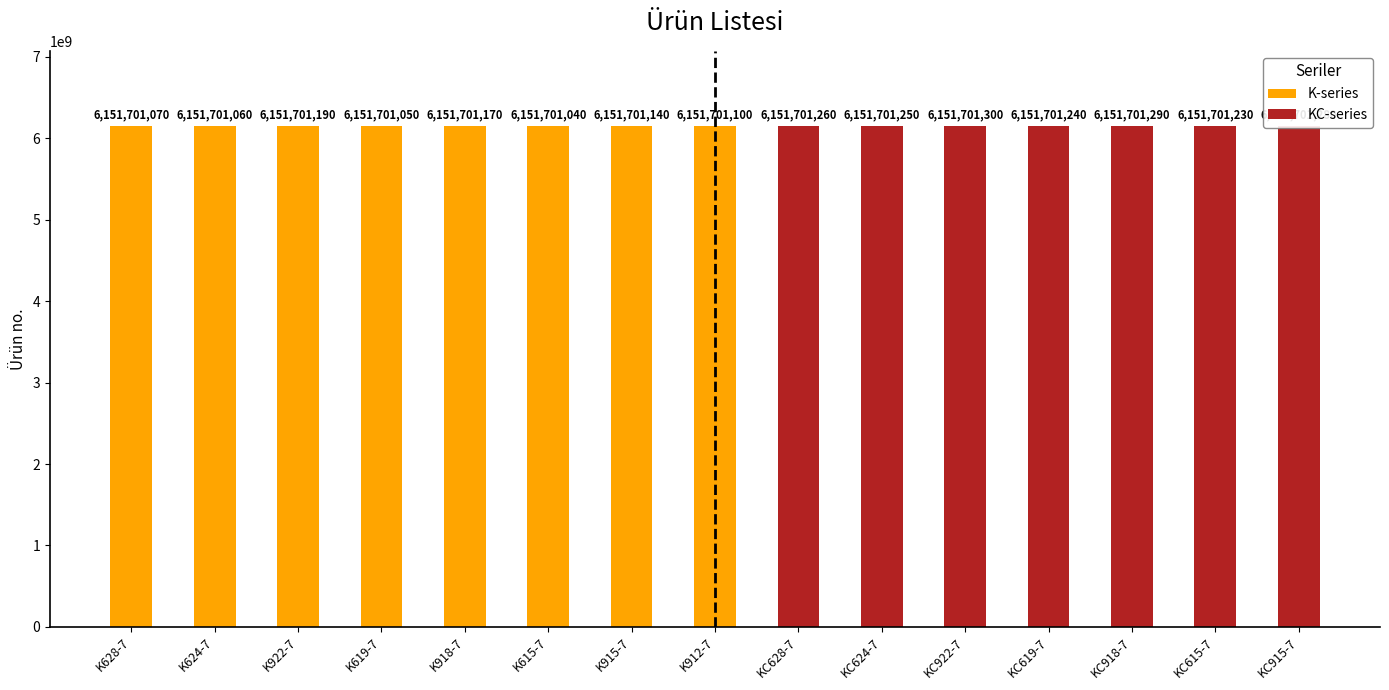

What is the maximum value for K-series?

6151701190